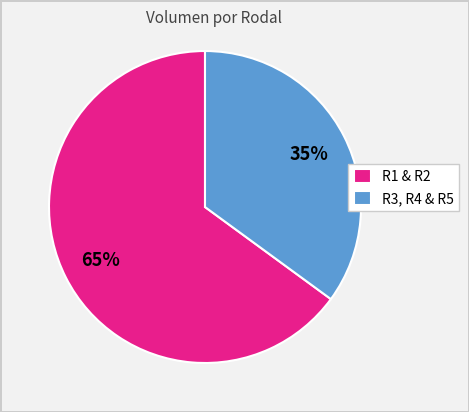

To the nearest percent, what portion does R3, R4 & R5 represent?

35%